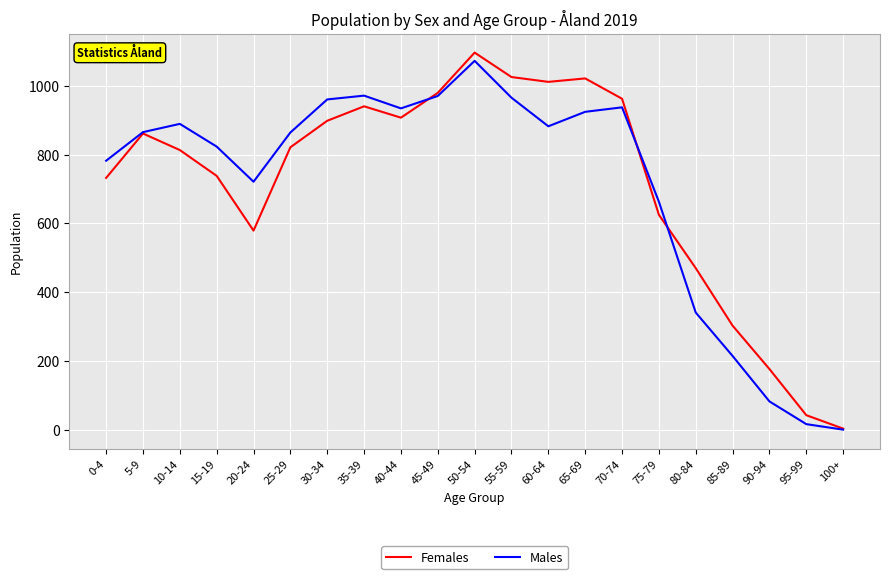

At which label is Females closest to 550?

20-24